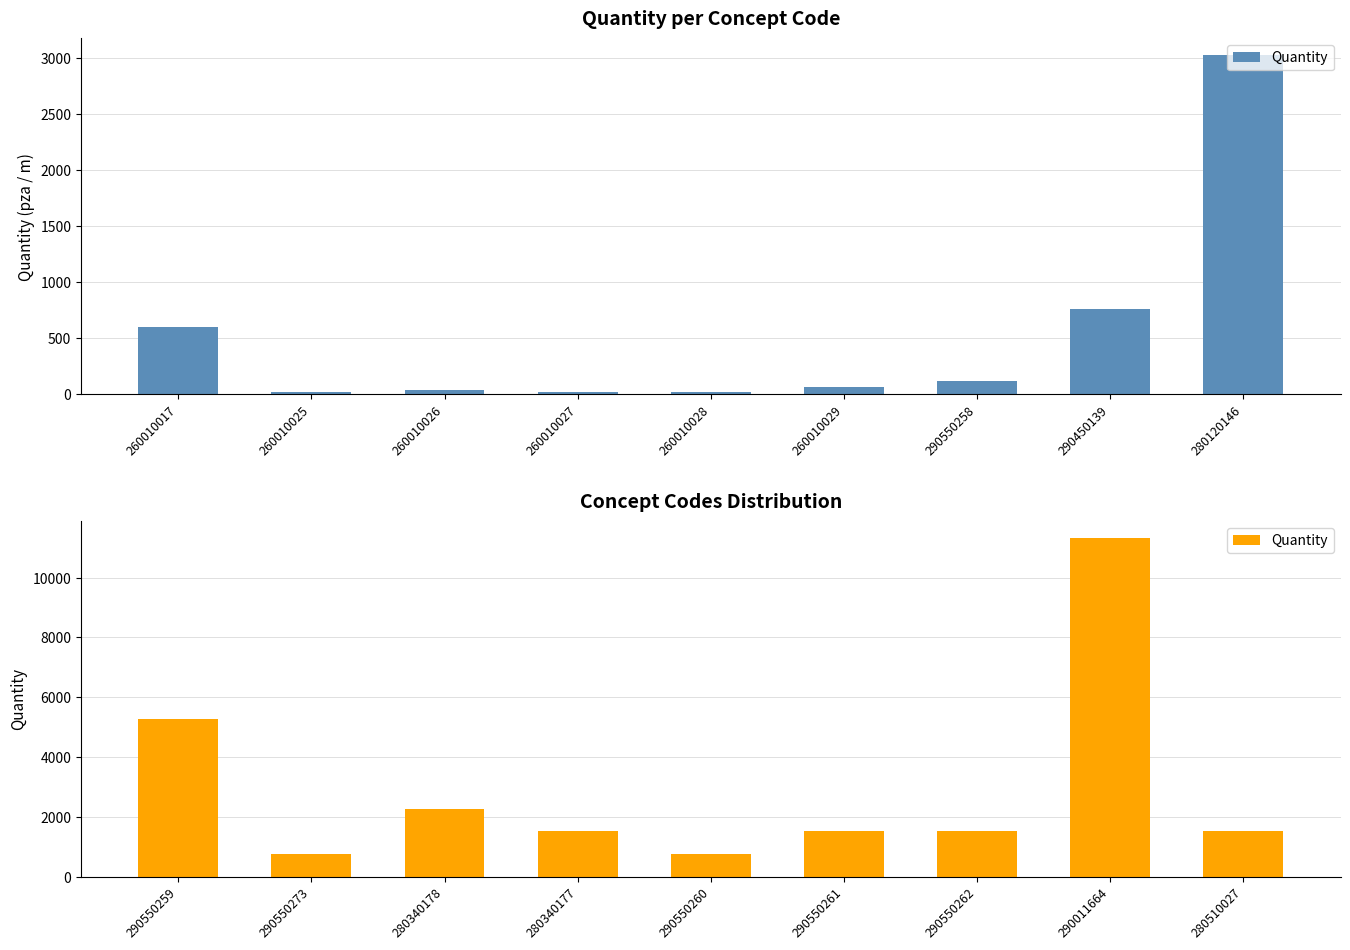

What is the label of the 8th bar from the right?

290550273